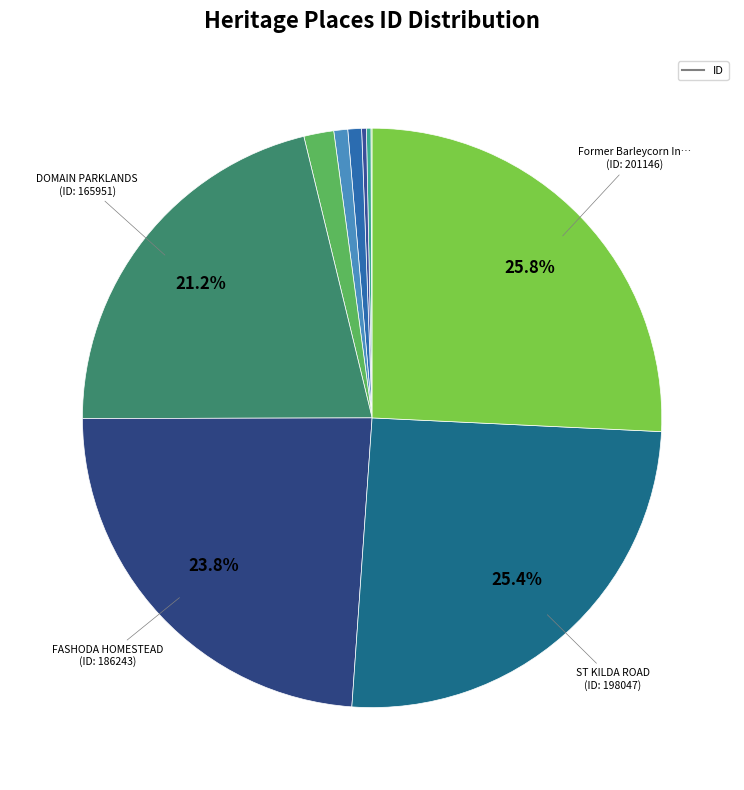

Is there any slice that represents more than half of the pie?

No